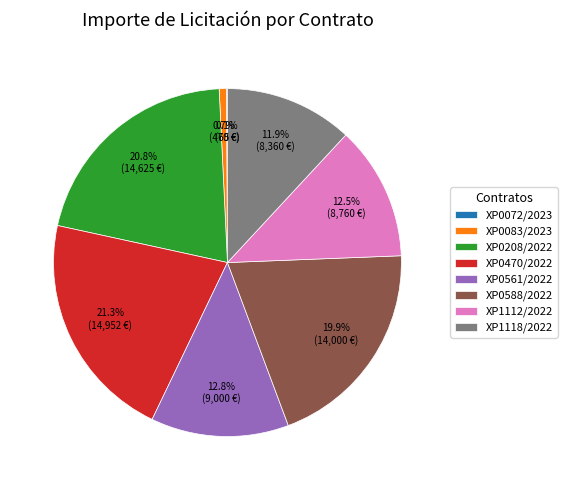

True or false: XP0588/2022 accounts for 11% of the total.

False